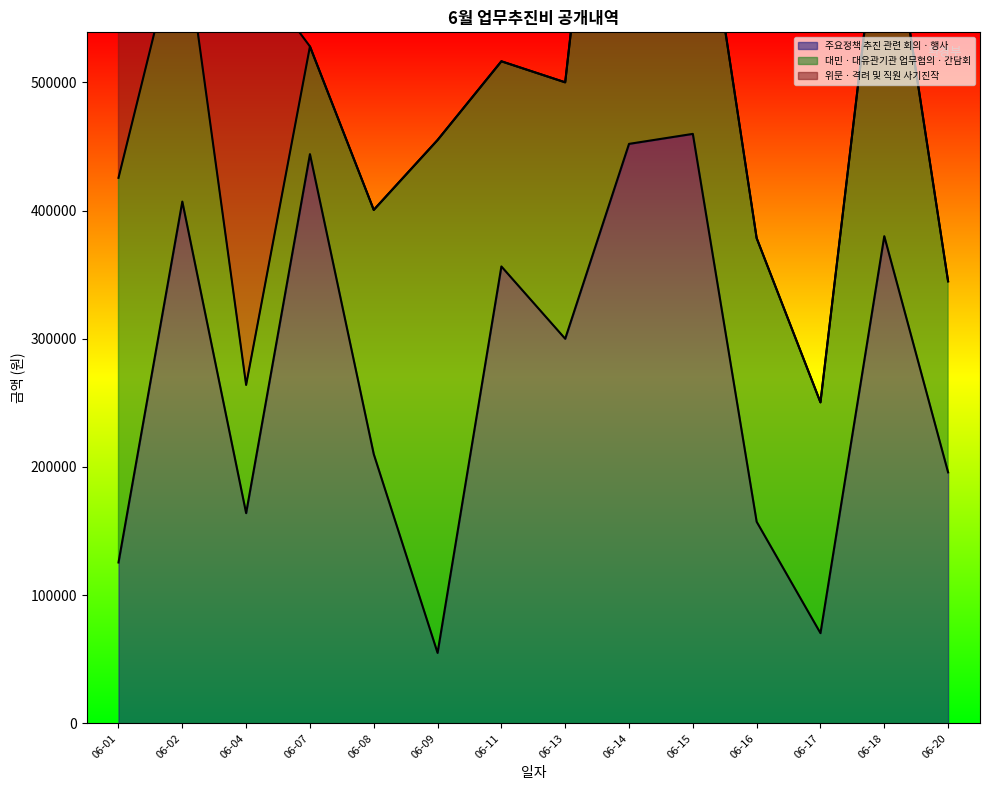

Reading left to right, what are all the values shown in this chart?

주요정책 추진 관련 회의ㆍ행사: 06-01=125500	06-02=407000	06-04=164000	06-07=444000	06-08=210000	06-09=55000	06-11=356400	06-13=300000	06-14=452000	06-15=459800	06-16=157300	06-17=70400	06-18=380000	06-20=195800
대민ㆍ대유관기관 업무협의ㆍ간담회: 06-01=300000	06-02=220000	06-04=100000	06-07=84000	06-08=190500	06-09=400000	06-11=160000	06-13=200000	06-14=490000	06-15=247500	06-16=221200	06-17=180000	06-18=290620	06-20=149000
위문ㆍ격려 및 직원 사기진작: 06-01=240000	06-02=264000	06-04=331000	06-07=0	06-08=0	06-09=0	06-11=0	06-13=0	06-14=0	06-15=0	06-16=0	06-17=0	06-18=0	06-20=0